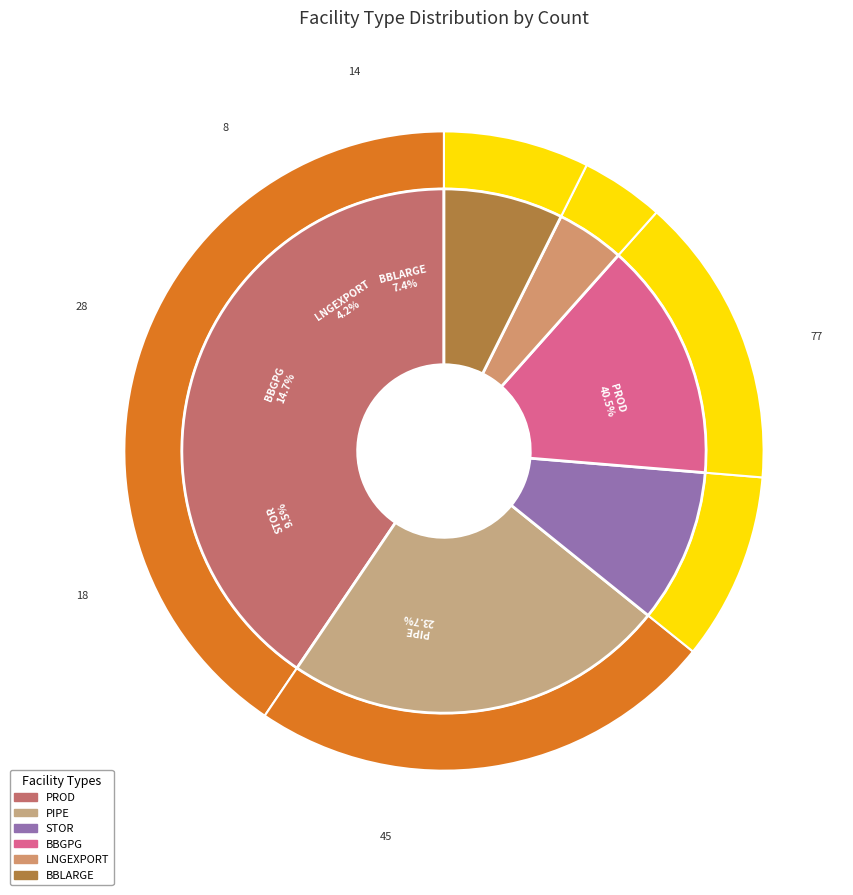

What portion of the pie excludes BBGPG?

85.3%